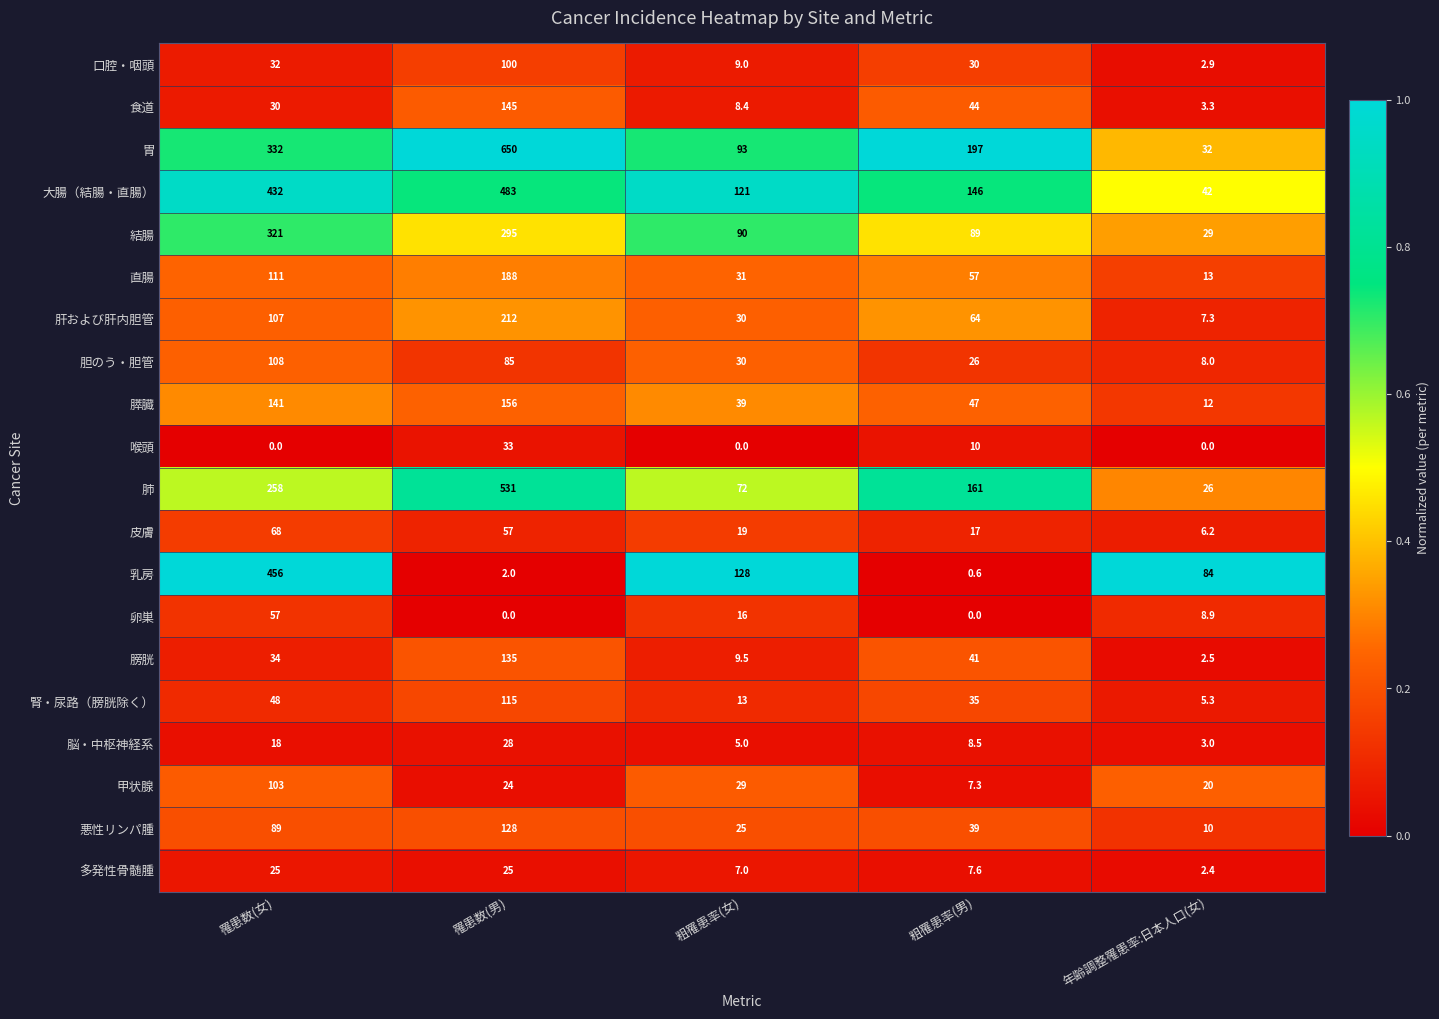

Rank the series at 年齢調整罹患率:日本人口(女) from lowest to highest value.

喉頭, 多発性骨髄腫, 膀胱, 口腔・咽頭, 脳・中枢神経系, 食道, 腎・尿路（膀胱除く）, 皮膚, 肝および肝内胆管, 胆のう・胆管, 卵巣, 悪性リンパ腫, 膵臓, 直腸, 甲状腺, 肺, 結腸, 胃, 大腸（結腸・直腸）, 乳房